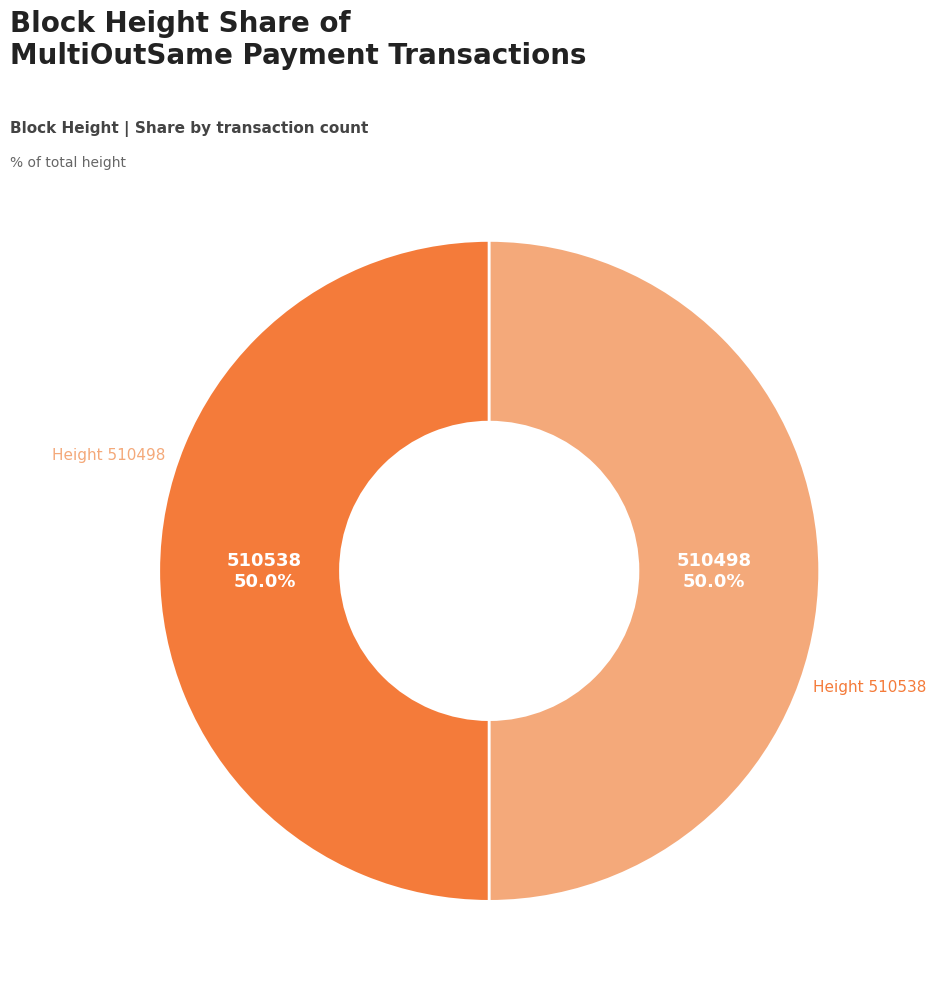

What portion of the pie excludes 510498?

50.0%